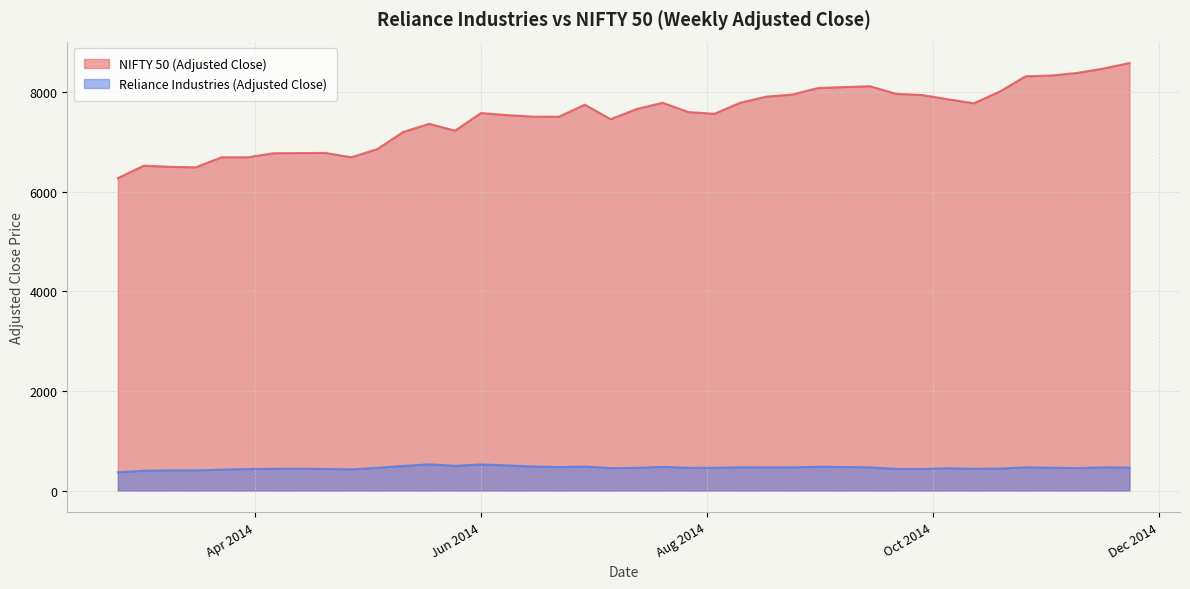

What is the value of the NIFTY 50 (Adjusted Close) point at the 37th from the left?

8337.0